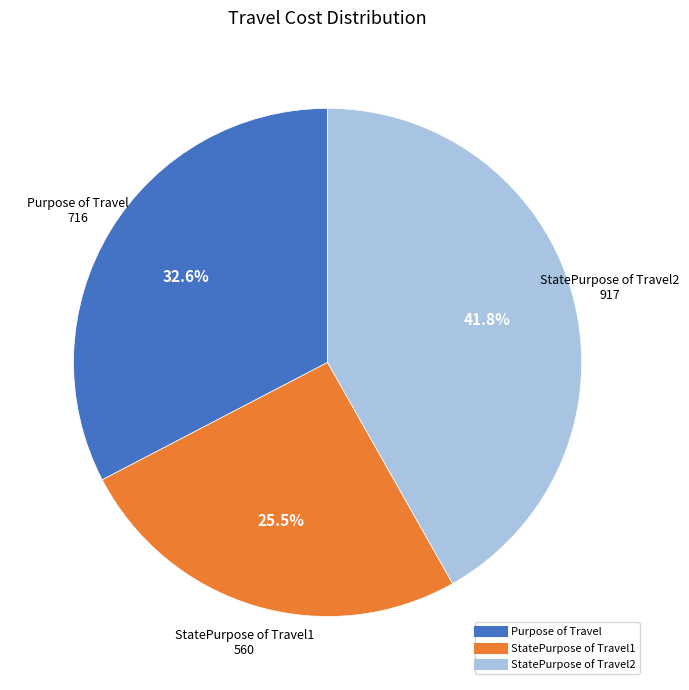

Rank the categories by value from highest to lowest.

StatePurpose of Travel2, Purpose of Travel, StatePurpose of Travel1